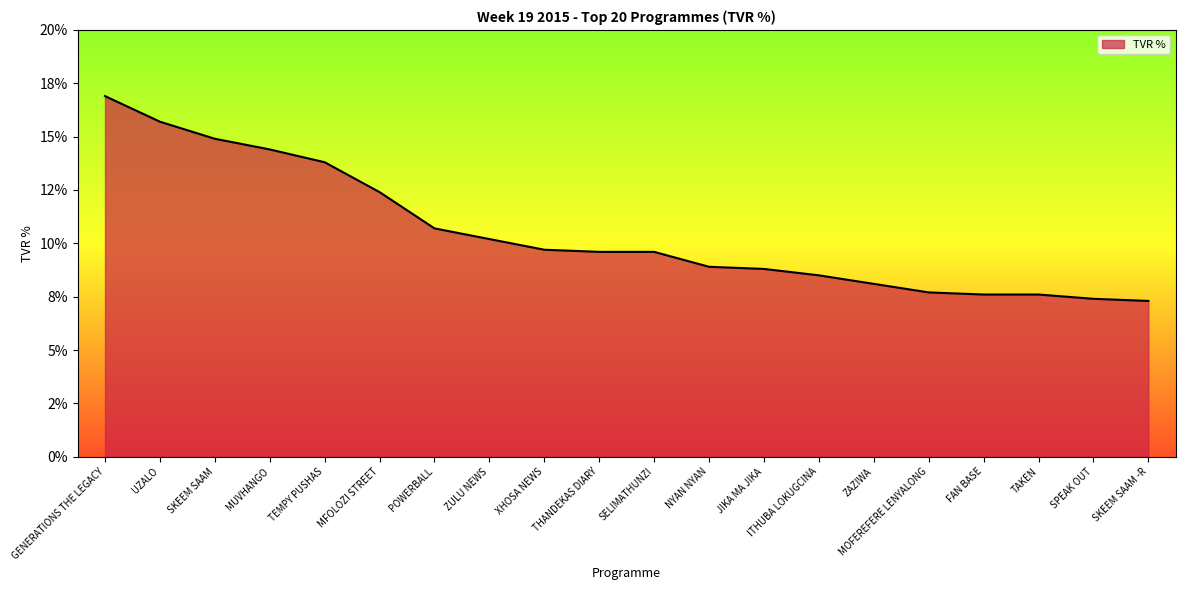

What is the difference between the values at ZAZIWA and THANDEKAS DIARY?

1.5